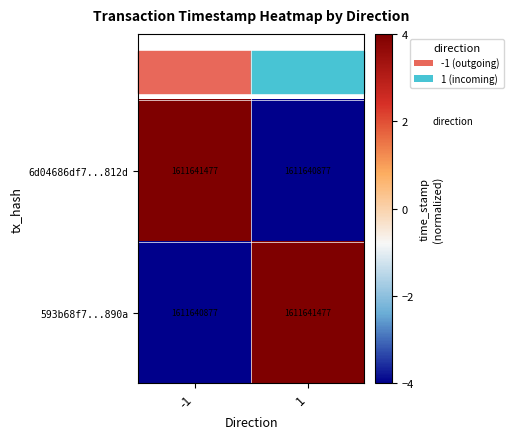

How many negative values does the 6d04686df7...812d series have?

1